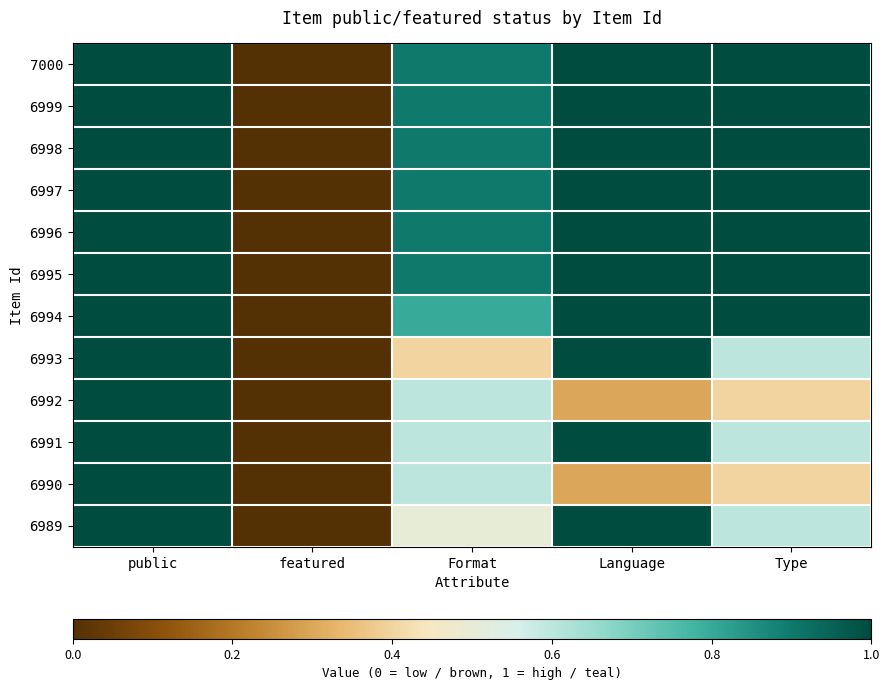

At which category does the chart reach its minimum across all series?

featured